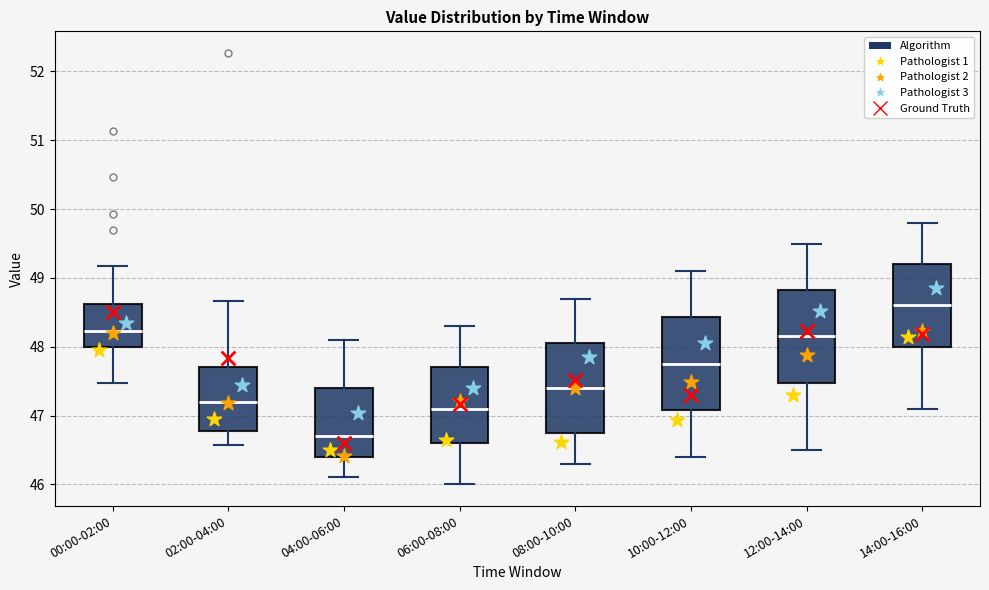

Which box's median line is the highest?

14:00-16:00